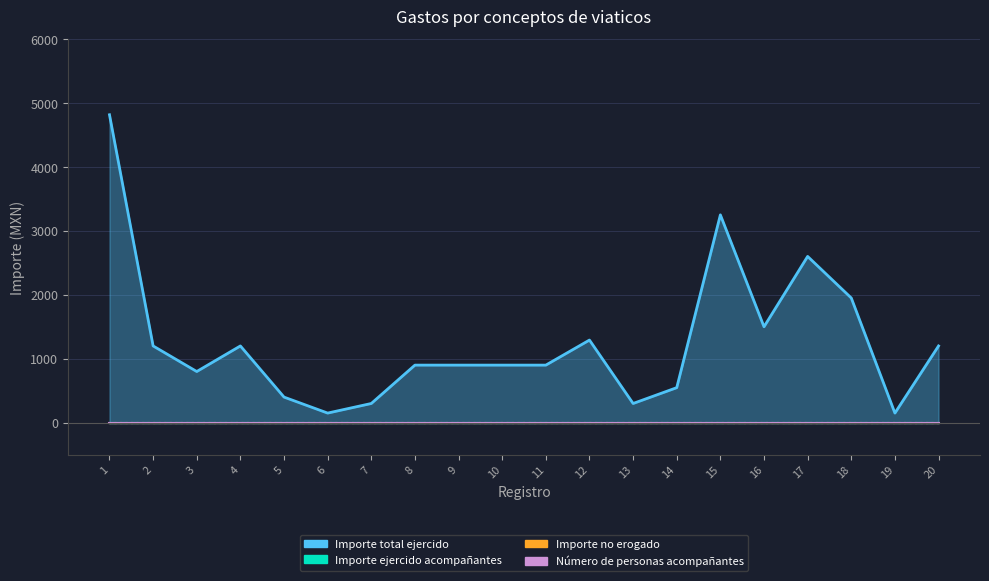

How many lines are shown in the chart?

4